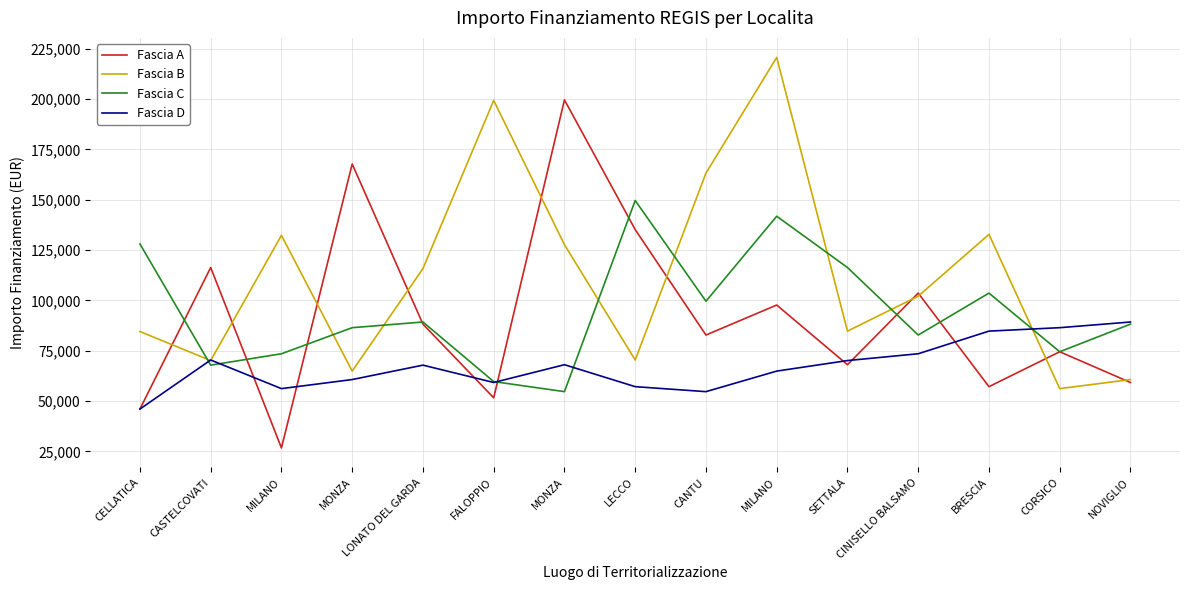

What is the minimum value shown in the chart?

26730.0